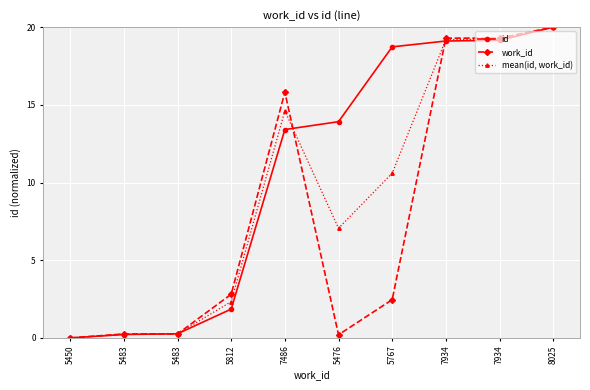

What are all the series names shown in the legend?

id, work_id, mean(id, work_id)